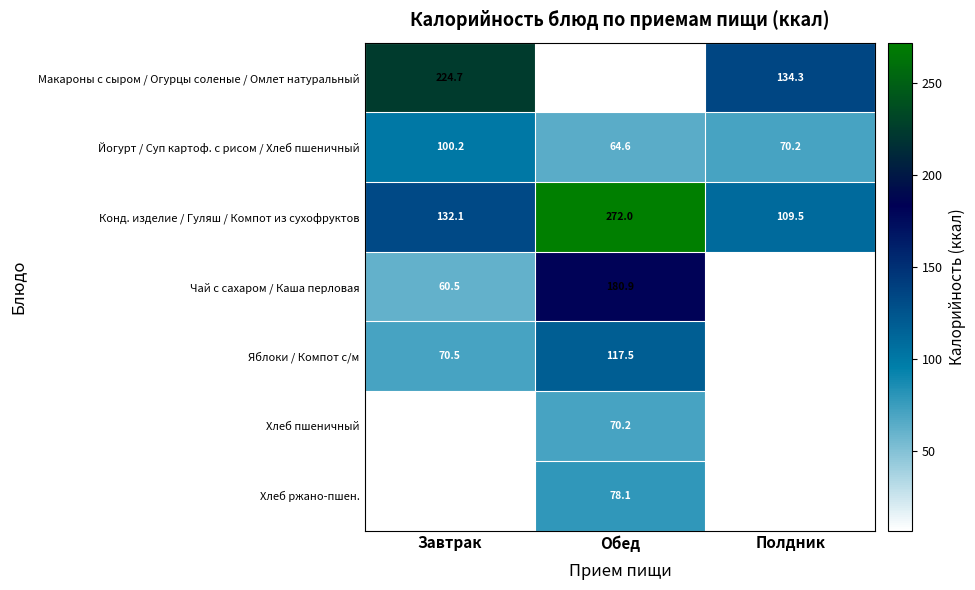

At how many categories does at least one series exceed 178?

2